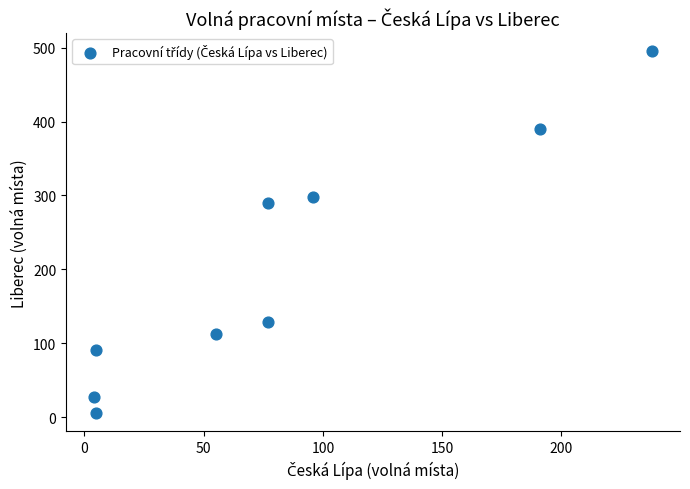

What is the range of X values (max minus min)?

234